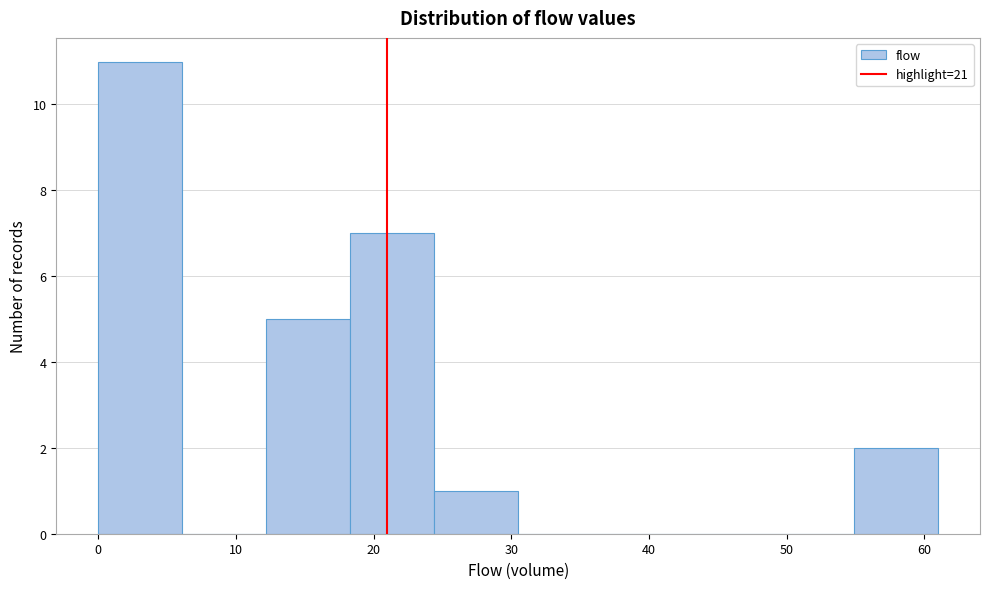

How tall is the bar that spans 54.9 to 61.0 on the x-axis? Neither the bar edges nor the heights are printed on the chart, so give them approximately, as read against the axes.

2